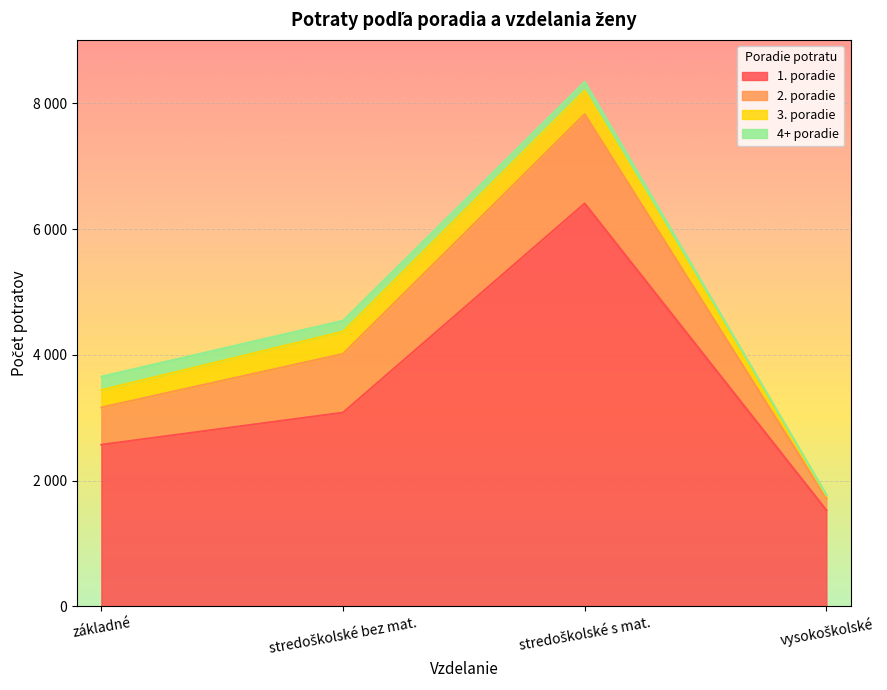

At which label does 4+ poradie reach its minimum?

vysokoškolské